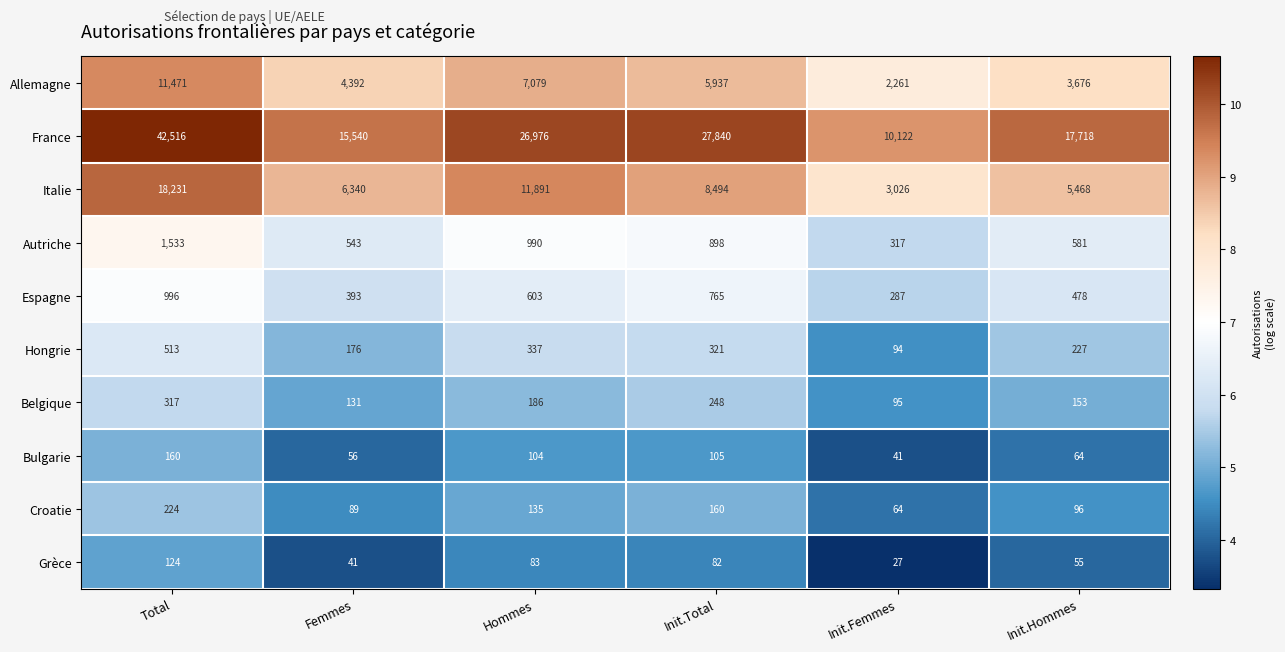

Count the number of data series in this chart.

10